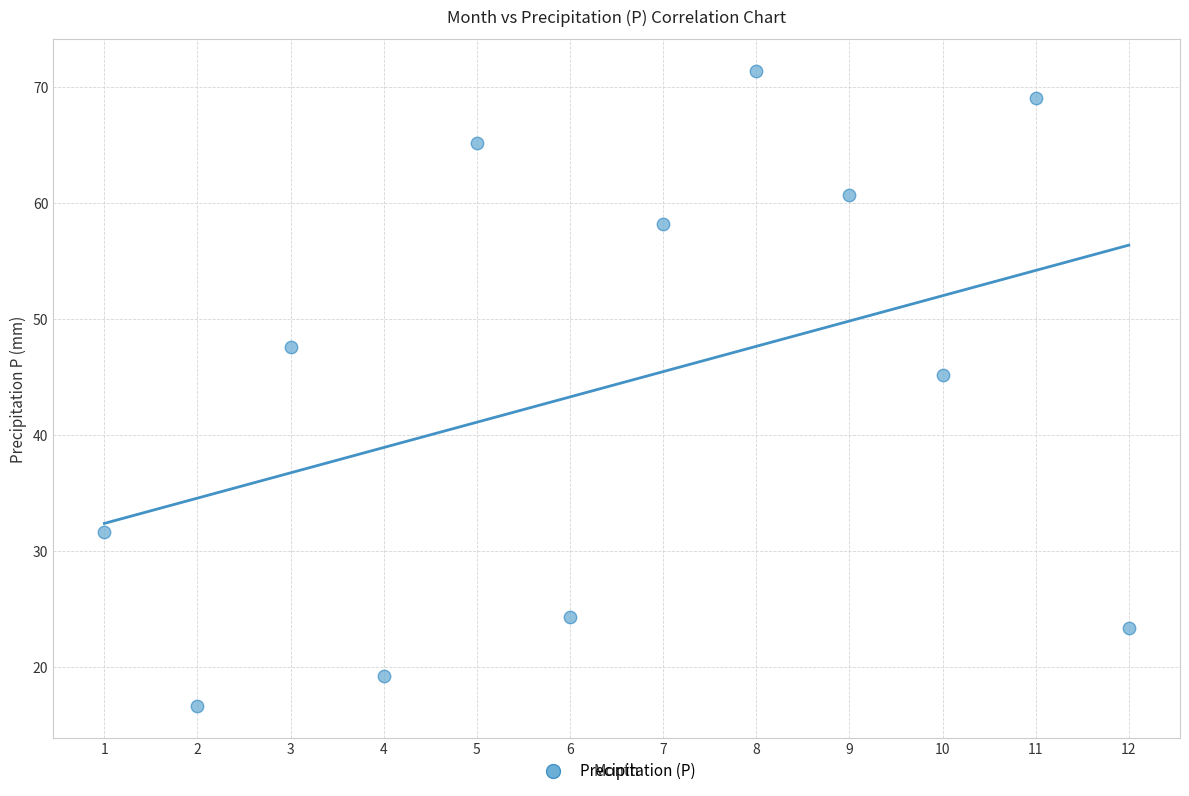

What is the range of Y values (max minus min)?

54.8